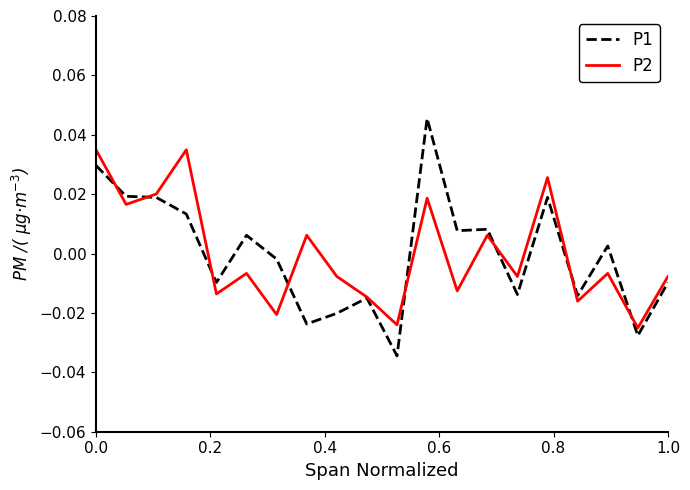

Where do P1 and P2 first cross each other?

0.0 and 0.2